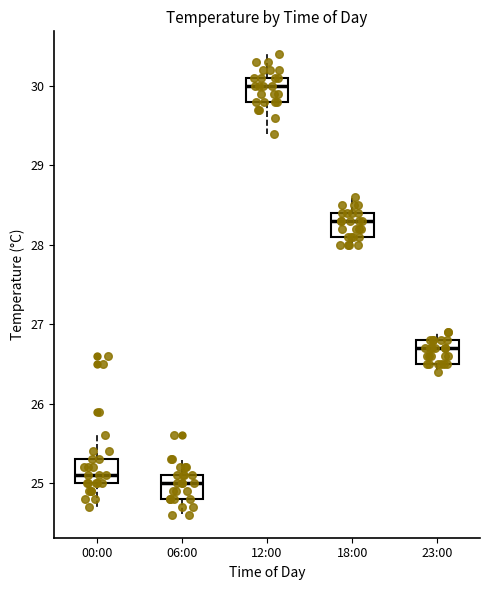

Where does the lower whisker of the box for 12:00 end on the y-axis? The values are not printed on the chart, so give them approximately, as read against the axis.

29.4